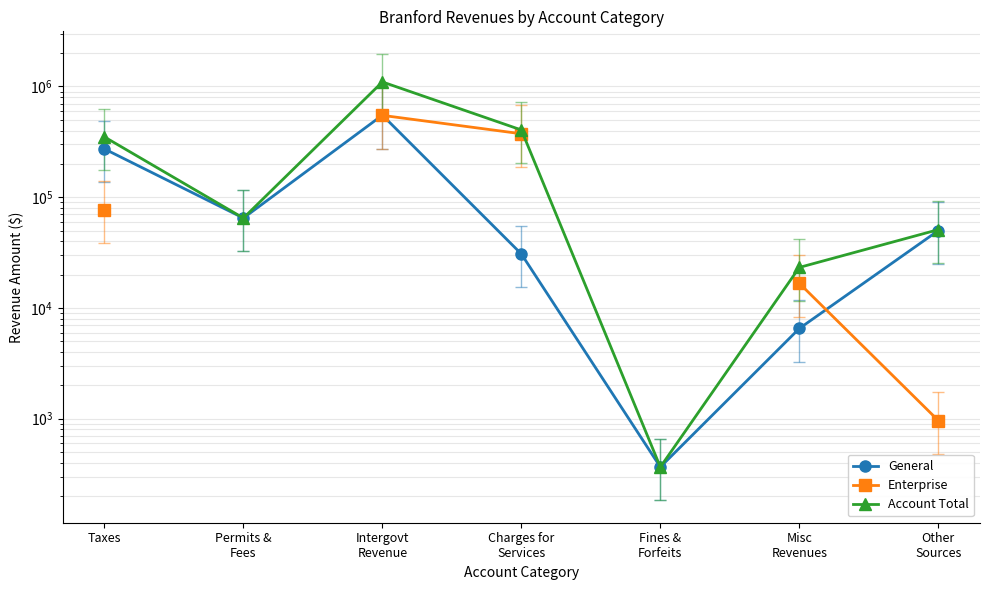

Which series has the largest range (max minus min)?

Account Total